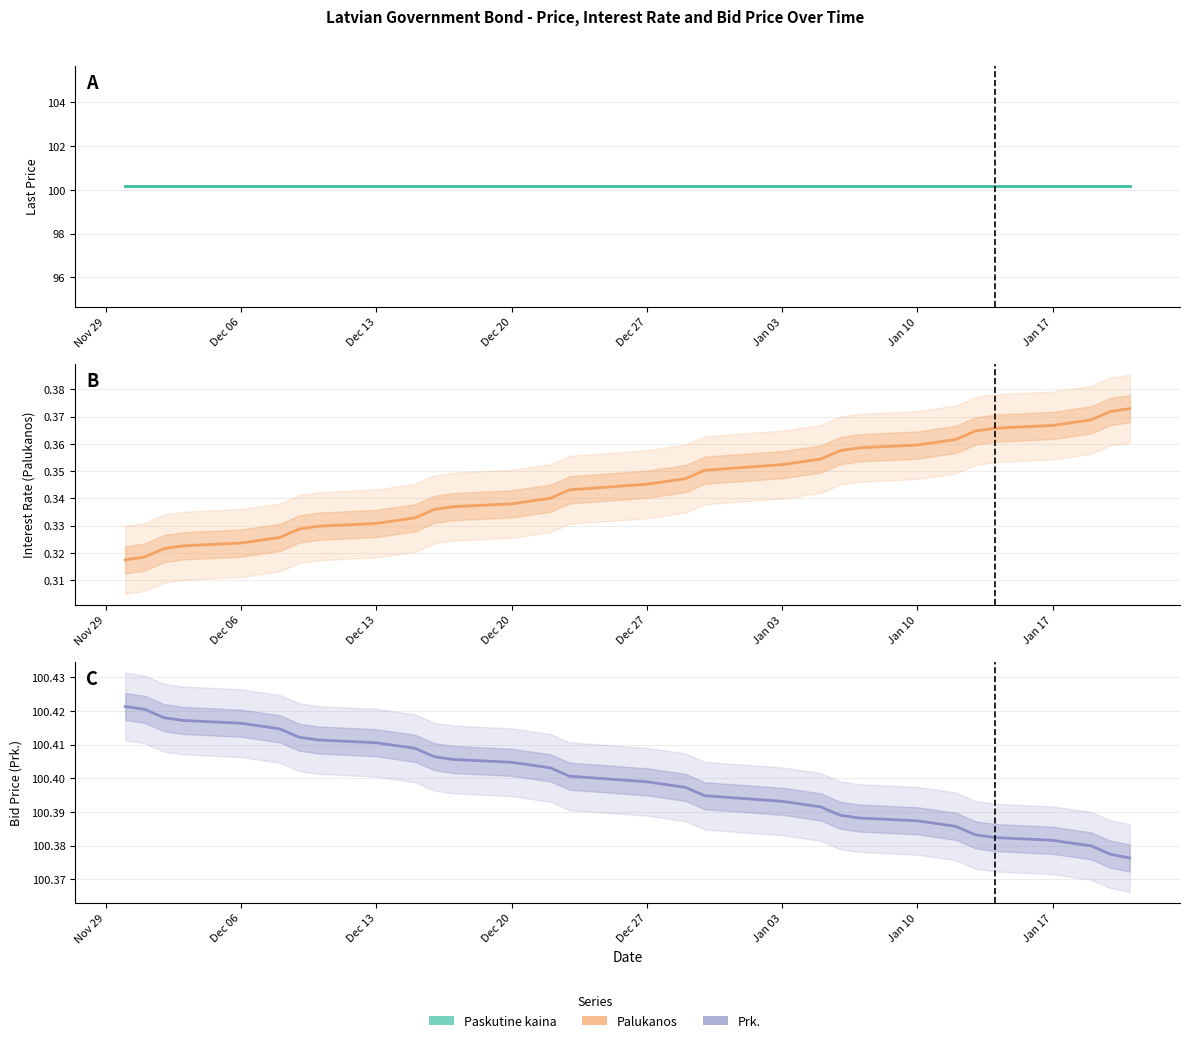

Is the value of Paskutine kaina at 21 greater than the value of Prk. at 31?

No